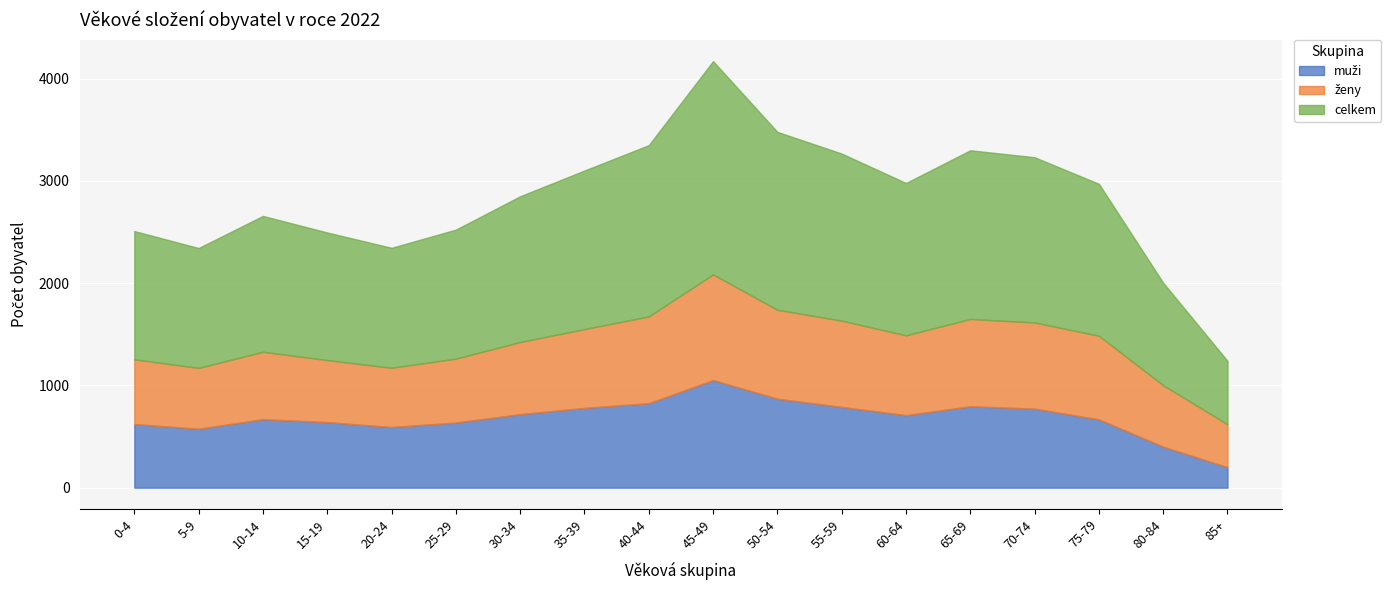

True or false: celkem and muži intersect in this chart.

False